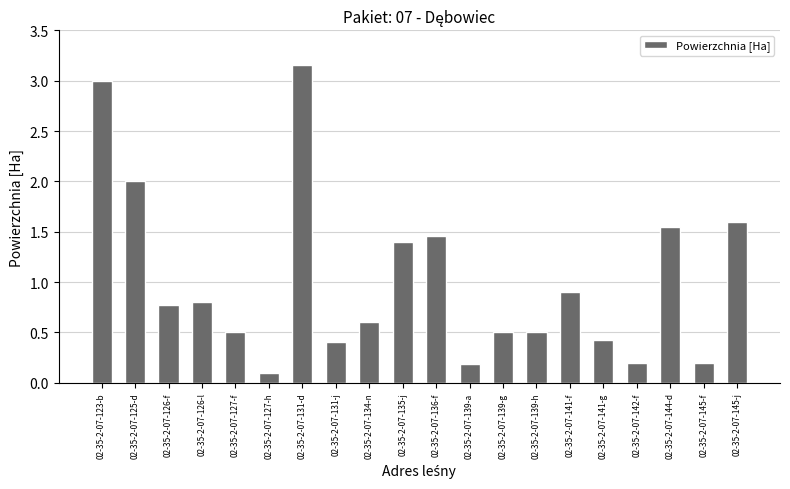

What is the difference between the maximum and minimum values?

3.1